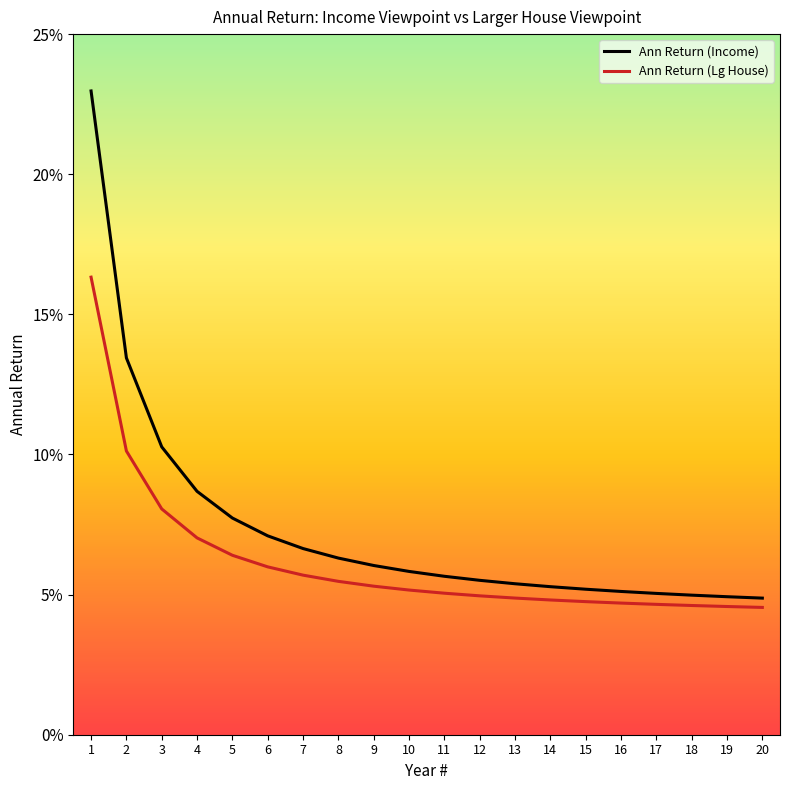

Rank the series at 19 from highest to lowest value.

Ann Return (Income), Ann Return (Lg House)